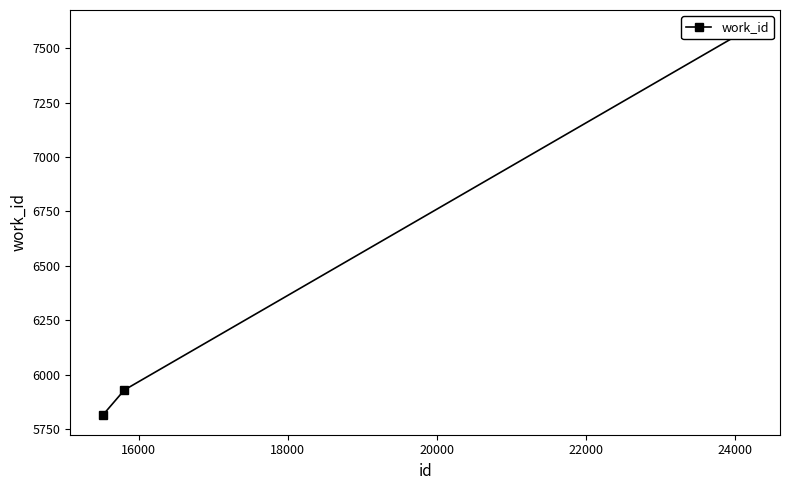

What is the minimum value shown in the chart?

5813